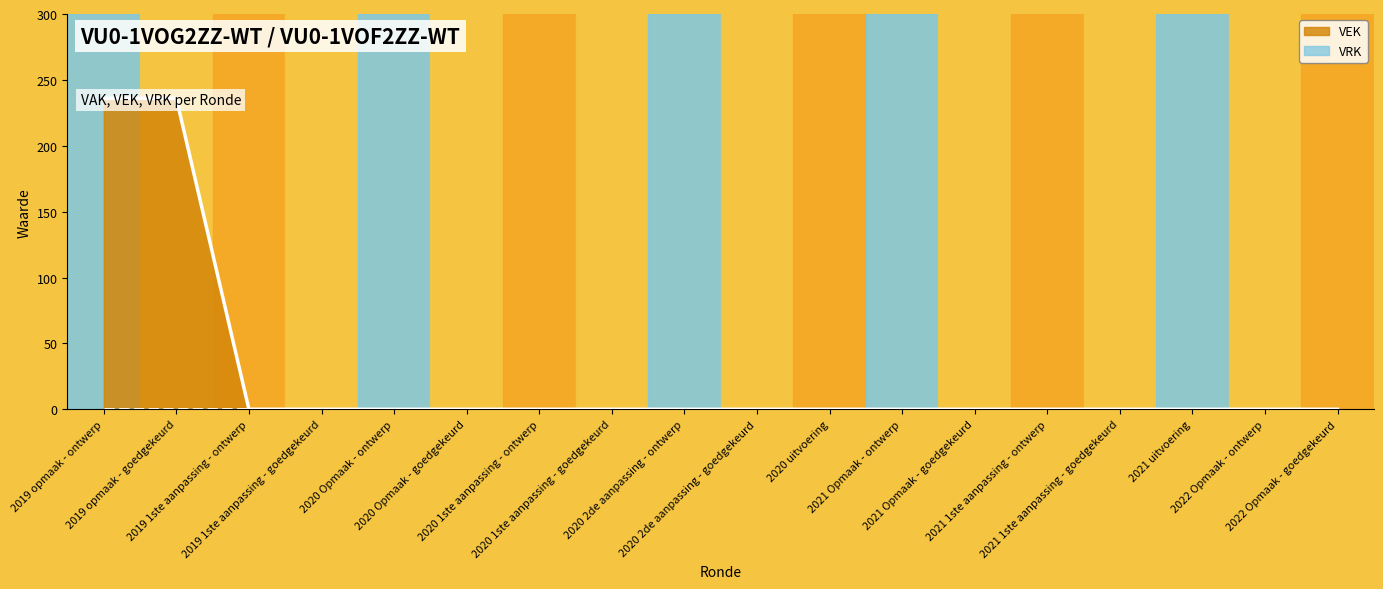

Rank the categories by value from highest to lowest.

2019 opmaak - ontwerp, 2019 opmaak - goedgekeurd, 2019 1ste aanpassing - ontwerp, 2019 1ste aanpassing - goedgekeurd, 2020 Opmaak - ontwerp, 2020 Opmaak - goedgekeurd, 2020 1ste aanpassing - ontwerp, 2020 1ste aanpassing - goedgekeurd, 2020 2de aanpassing - ontwerp, 2020 2de aanpassing - goedgekeurd, 2020 uitvoering, 2021 Opmaak - ontwerp, 2021 Opmaak - goedgekeurd, 2021 1ste aanpassing - ontwerp, 2021 1ste aanpassing - goedgekeurd, 2021 uitvoering, 2022 Opmaak - ontwerp, 2022 Opmaak - goedgekeurd